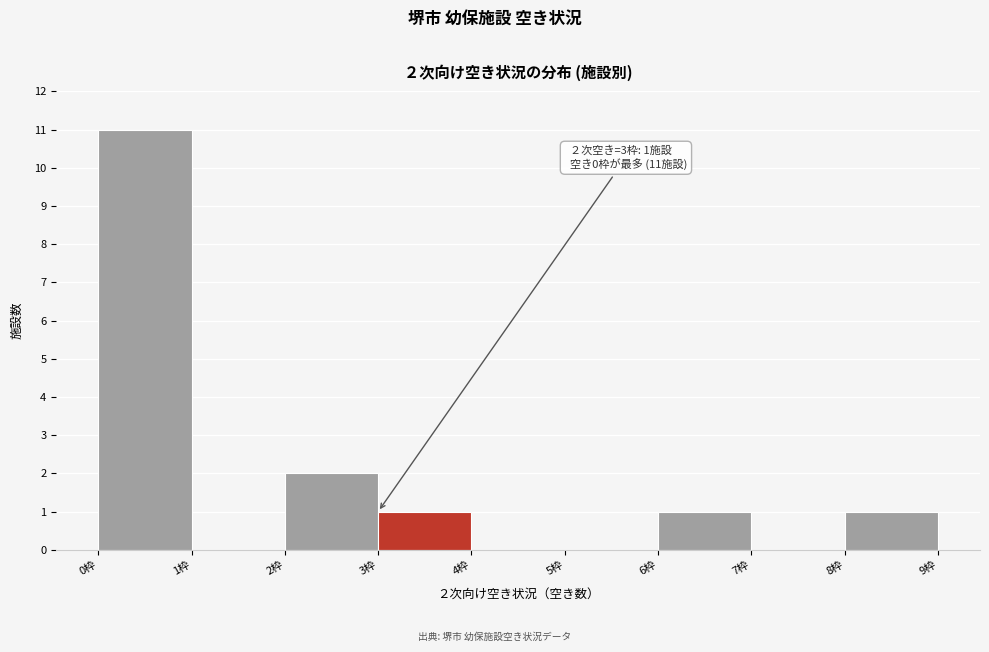

Which range on the x-axis has the tallest bar?

0 to 1